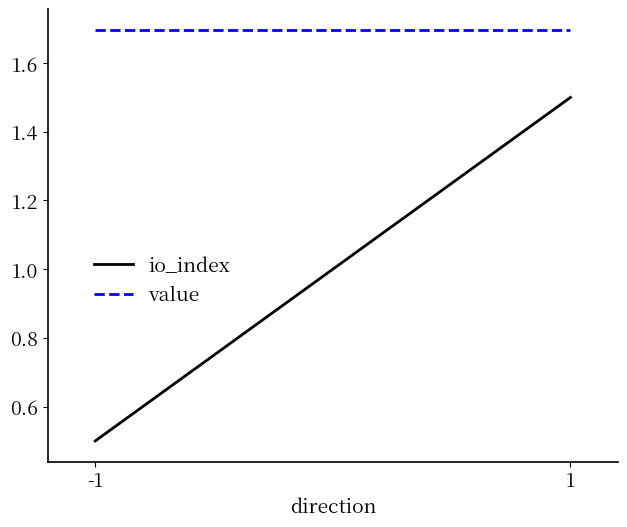

What is the sum of the io_index values at 1 and -1?

2.0